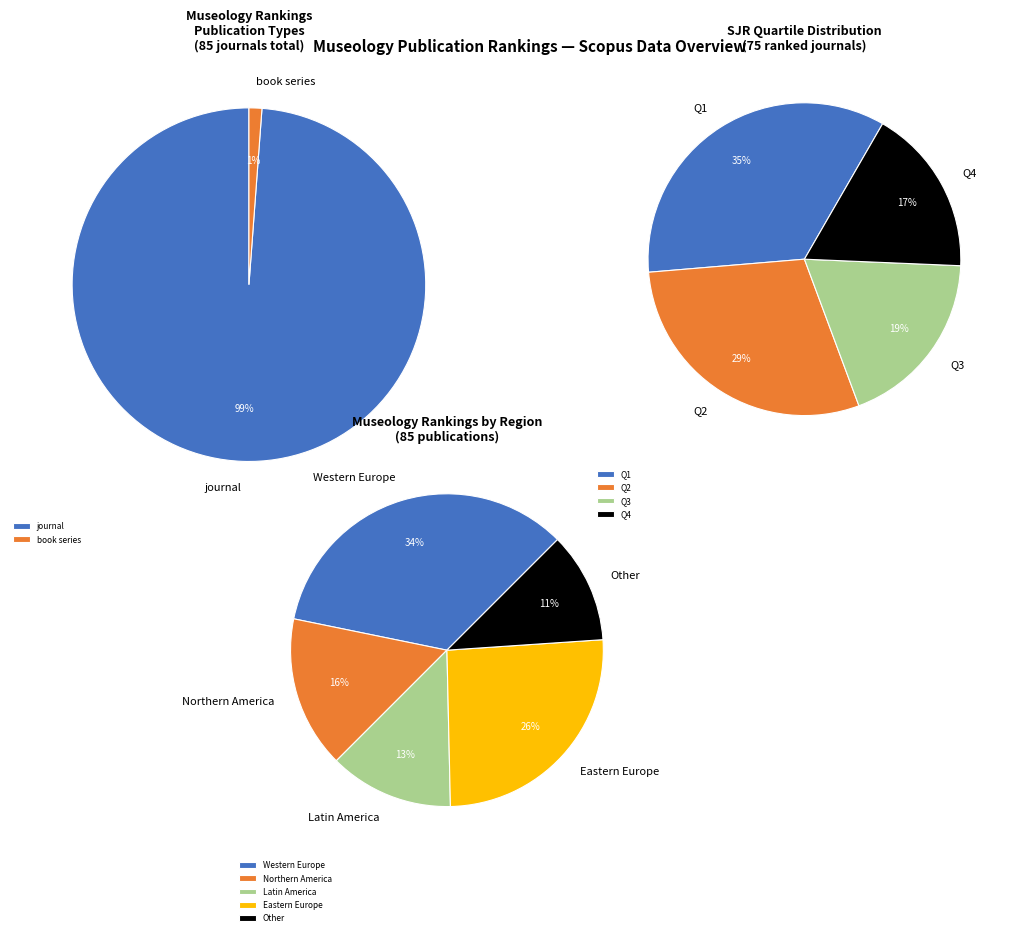

How many slices are in this pie chart?

2